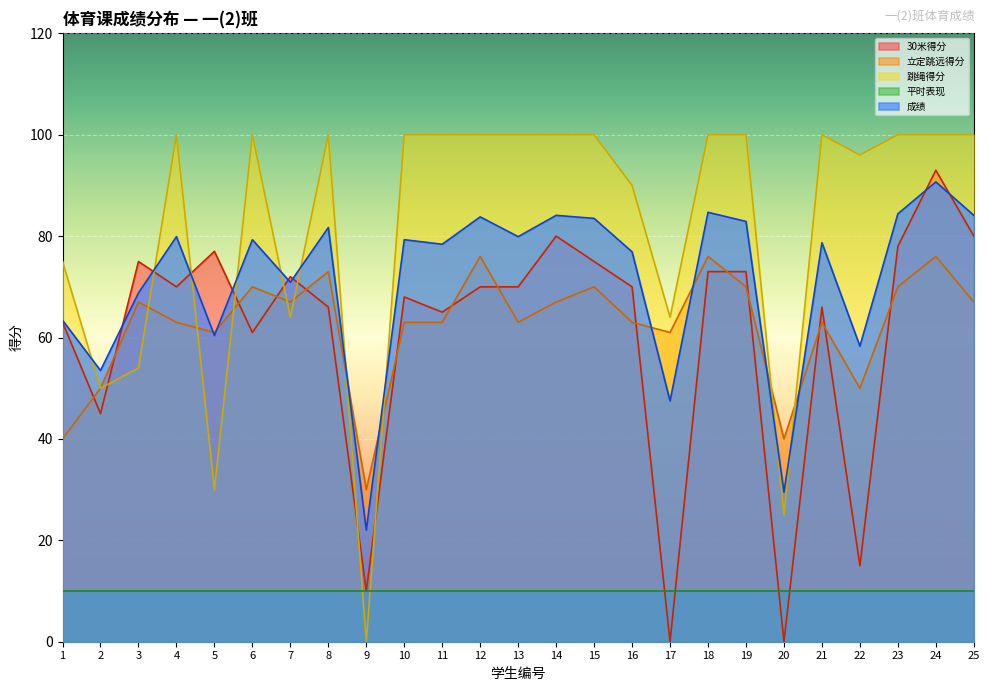

In 跳绳得分, how many points are higher than both neighbors (excluding endpoints)?

4